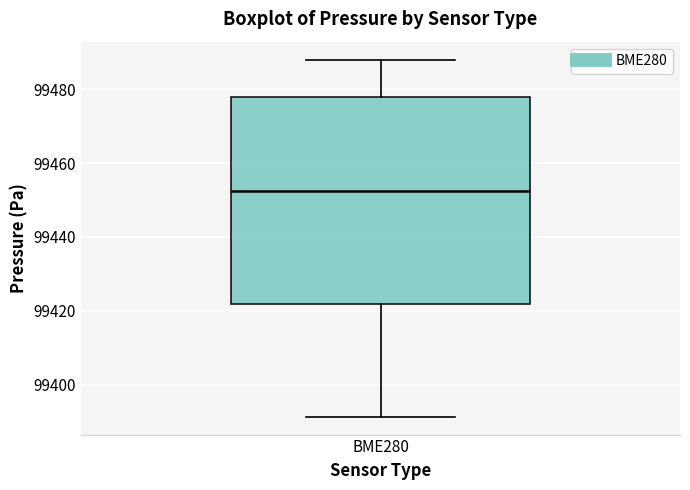

Transcribe this box plot: give where the median line is, the range the box spans, and where the two whiskers end, as read against the y-axis. The values are not printed on the chart, so give them approximately, as read against the axis.

median 99452, box 99422 to 99478, whiskers 99392 to 99488